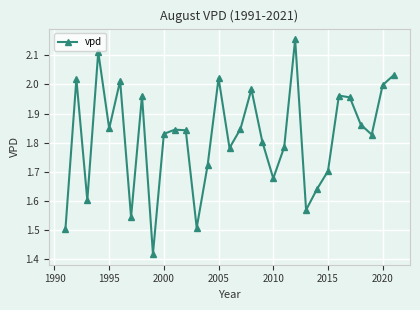

What is the difference between the second highest and second lowest values?

0.6